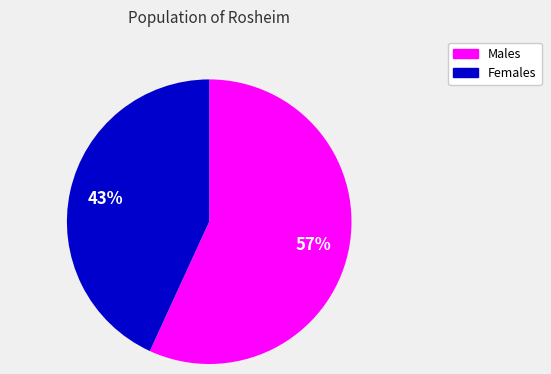

What is the ratio of the value at Males to the value at Females?

1.3